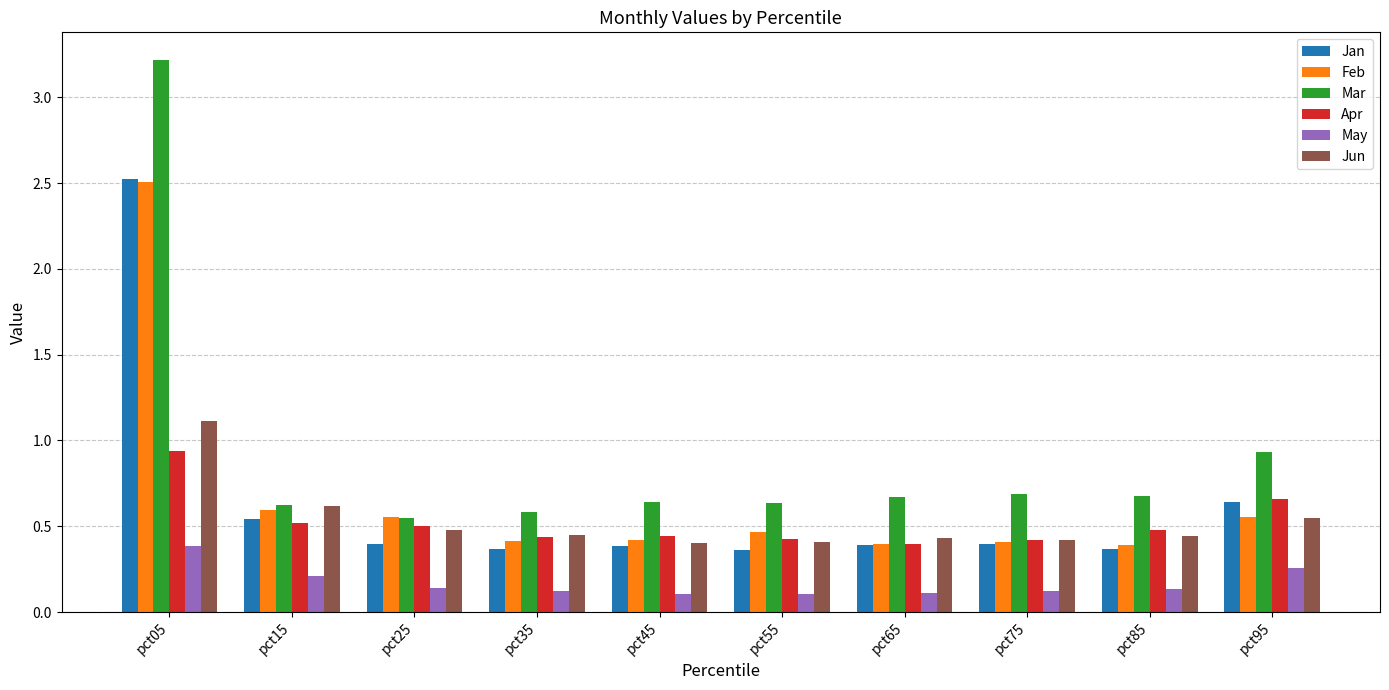

Where is Mar nearest to the value 1?

pct95